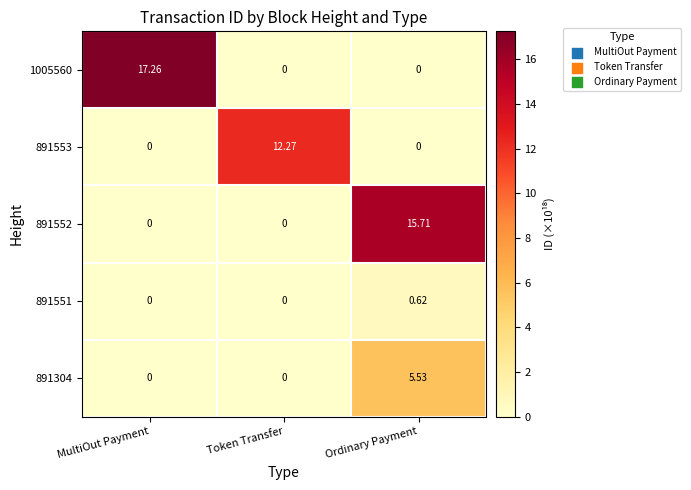

Which series has the largest total across all categories?

1005560